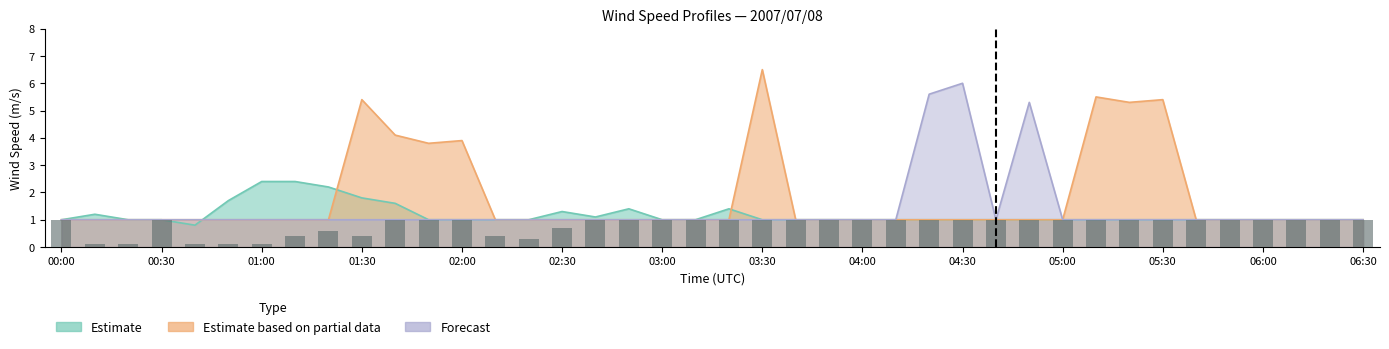

At which category is the sum across all series the highest?

03:30